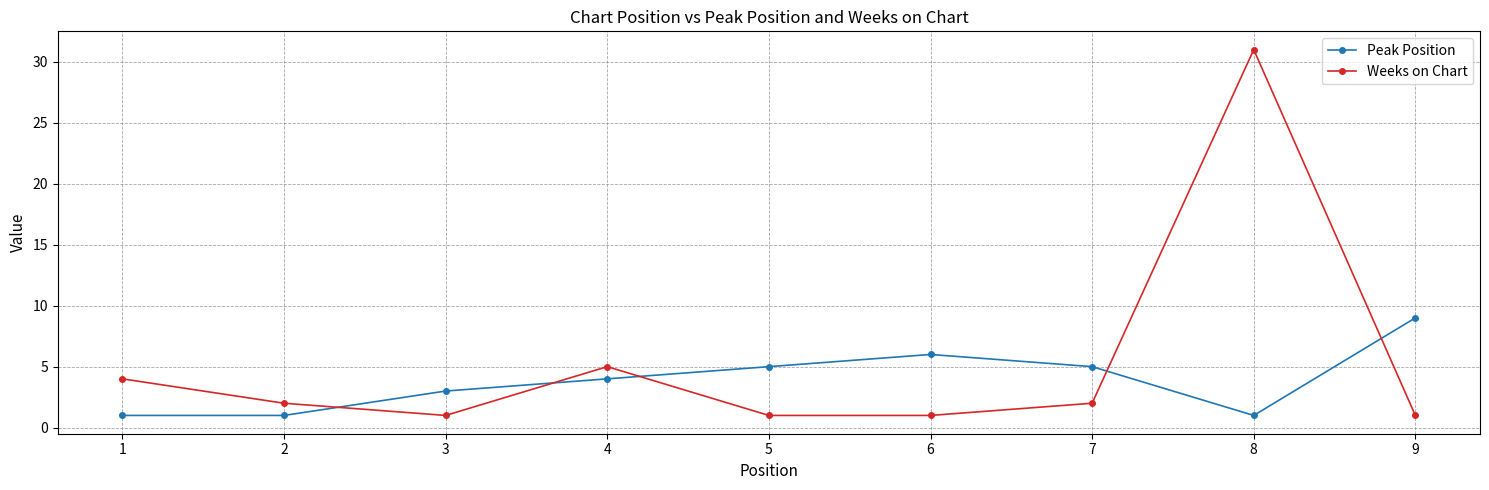

Reading right to left, what are all the values shown in this chart?

Peak Position: 9=9	8=1	7=5	6=6	5=5	4=4	3=3	2=1	1=1
Weeks on Chart: 9=1	8=31	7=2	6=1	5=1	4=5	3=1	2=2	1=4